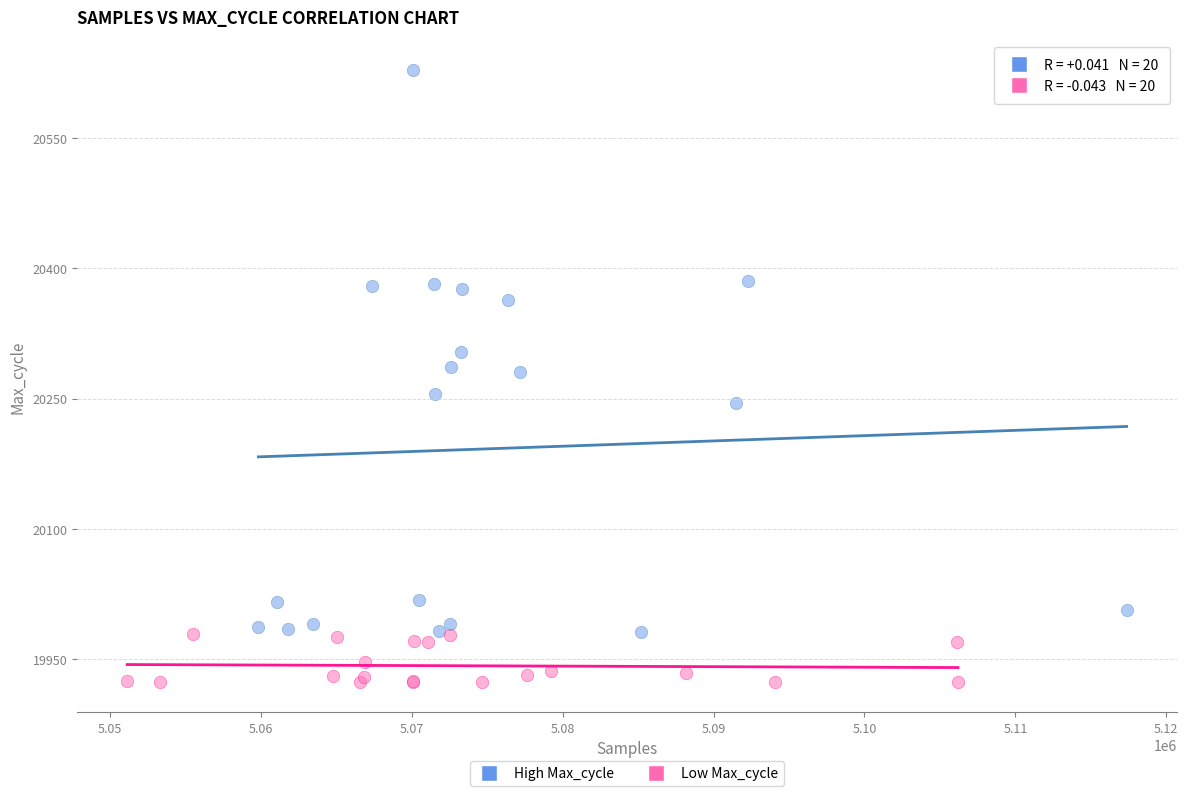

Which series has the largest Y range (max minus min)?

High Max_cycle